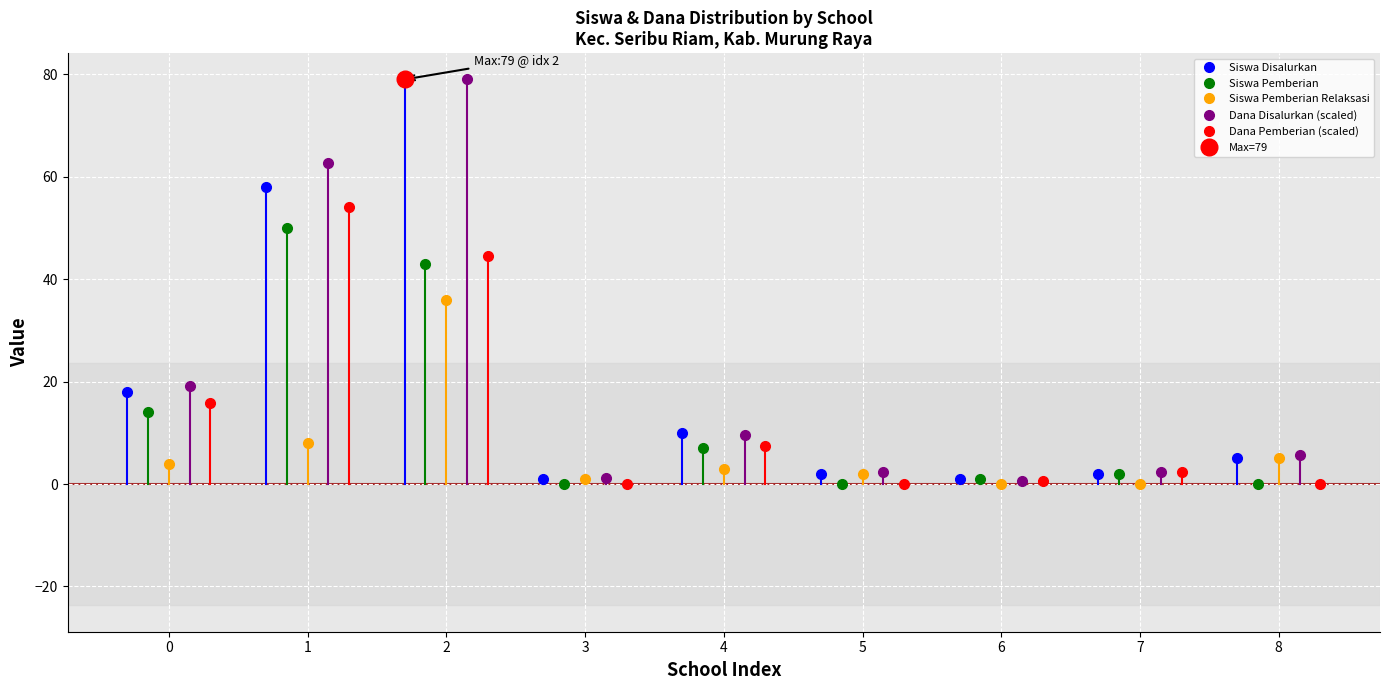

What is the total value across all series at 0?

71.0